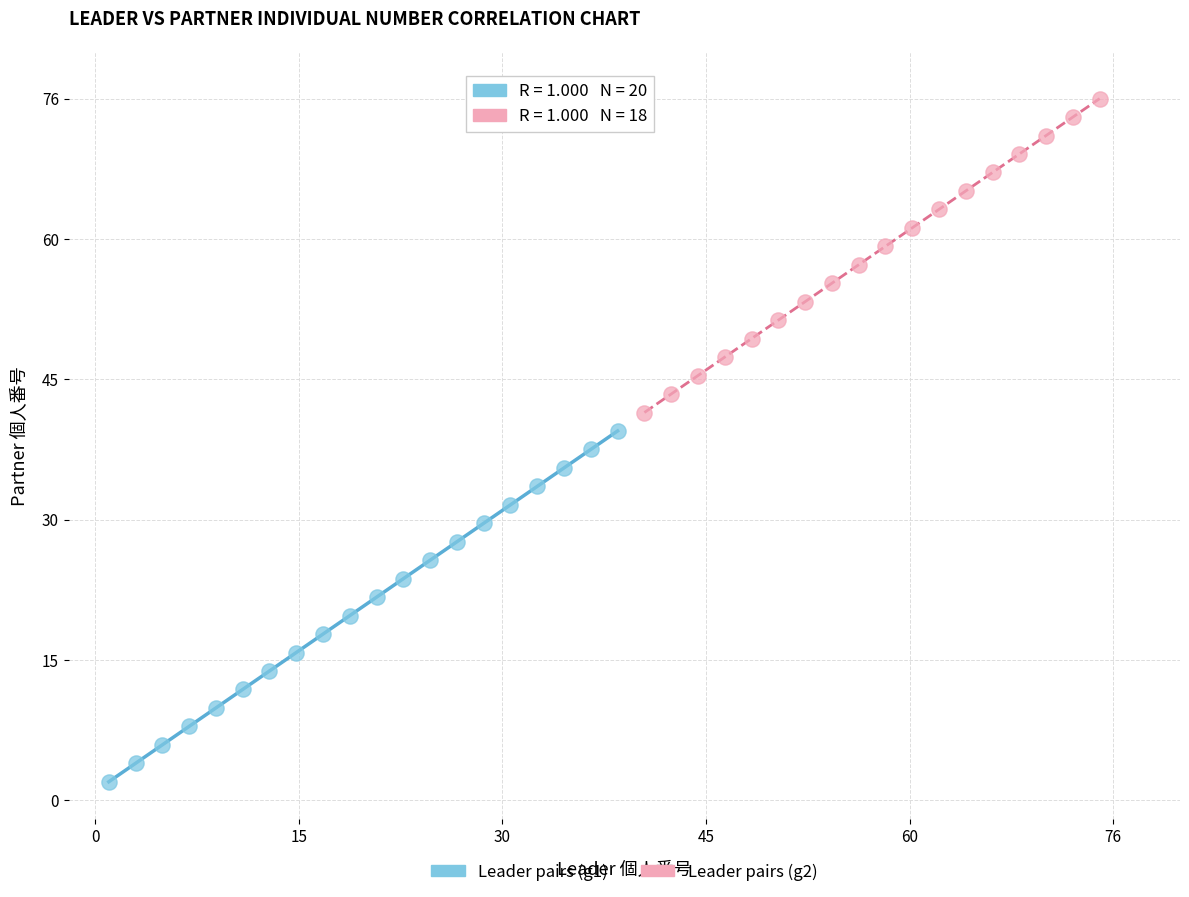

Which series has the largest Y range (max minus min)?

Leader pairs (g1)